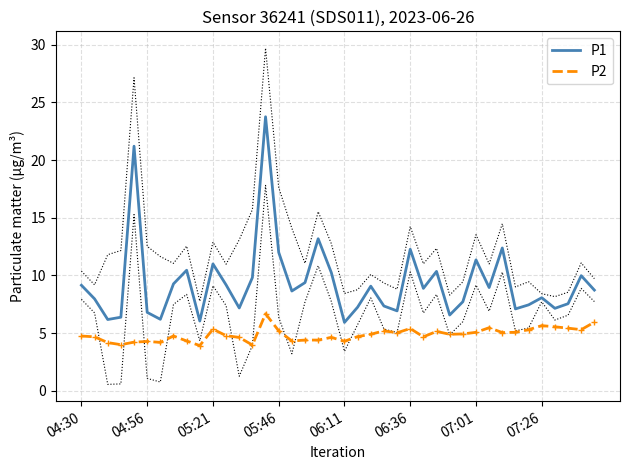

What is the maximum value for P1?

23.8